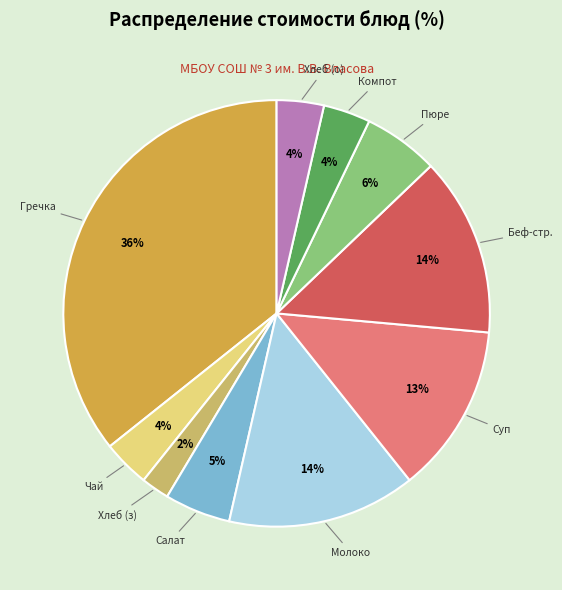

Is the sum of Суп and Молоко greater than half?

No